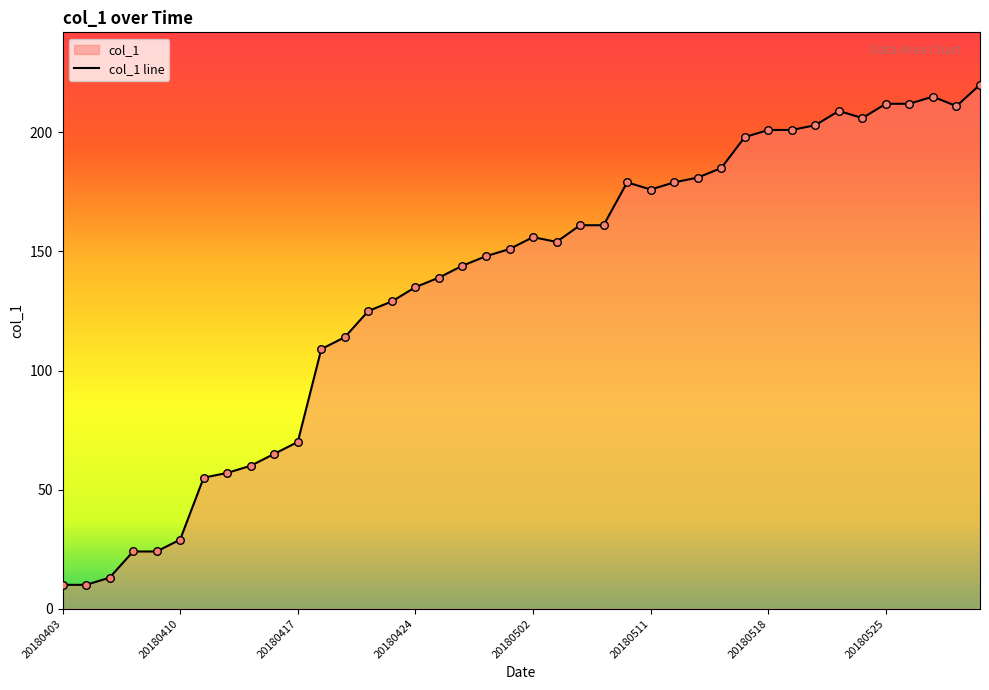

What is the change in value from 20180424 to 20180530?

+76